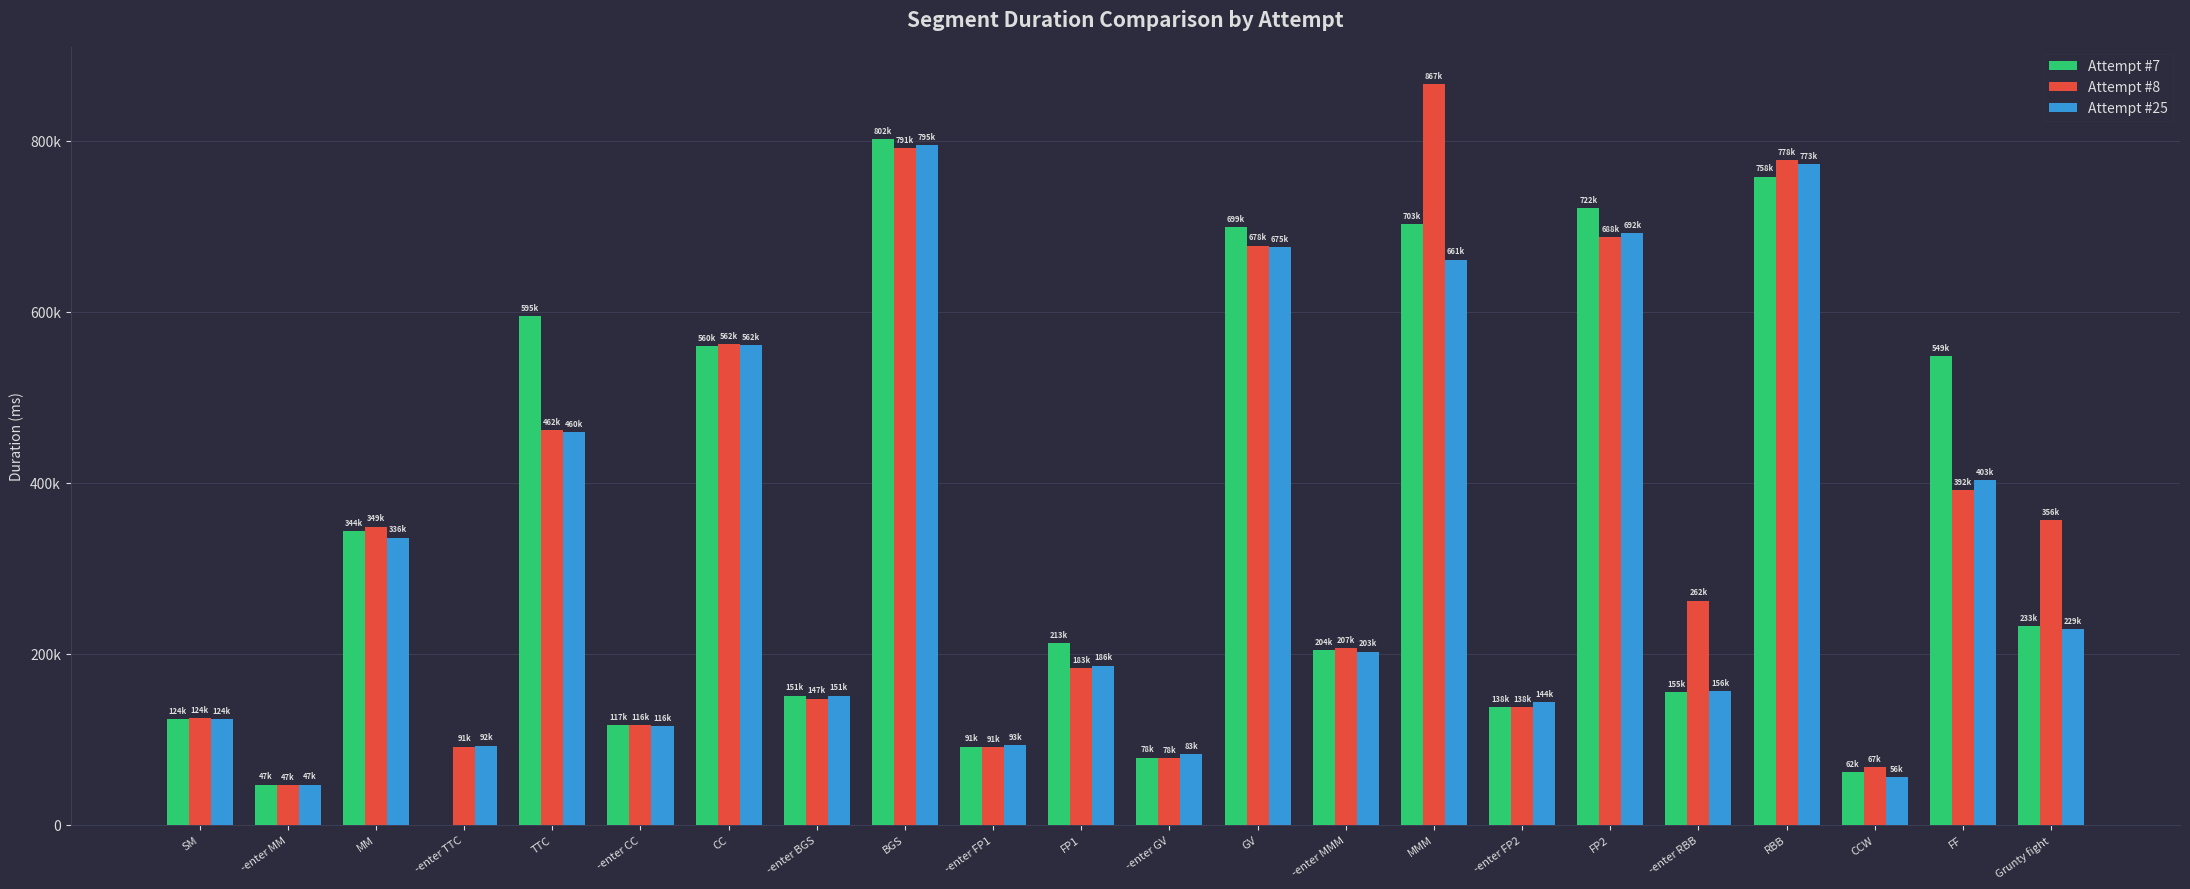

What position from the left is CC?

7